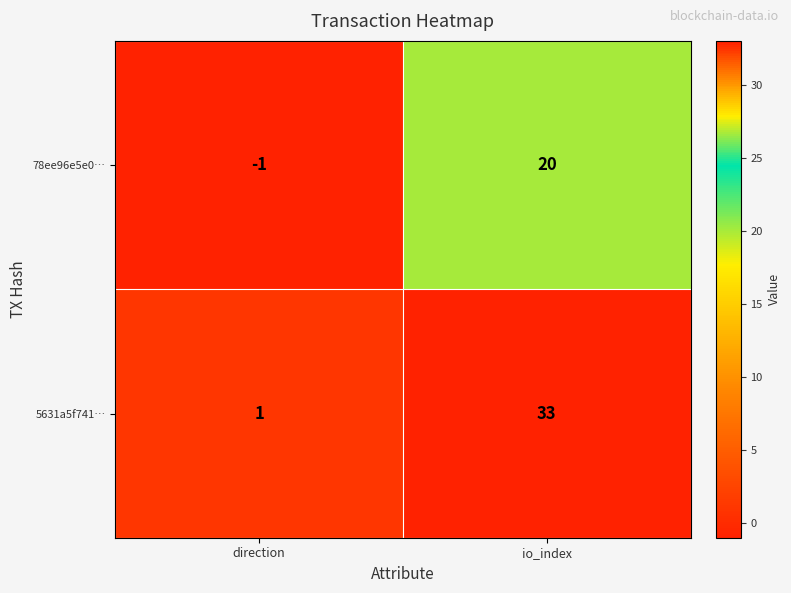

Reading left to right, list all the values displayed in this chart.

78ee96e5e0…: -1	20
5631a5f741…: 1	33